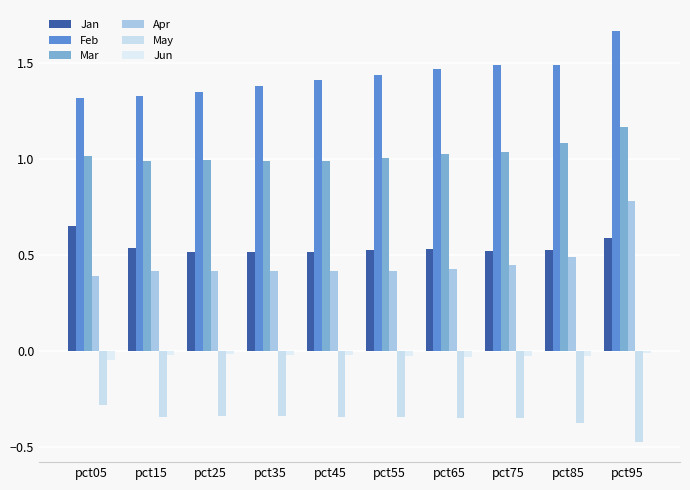

What is the difference between the maximum and second lowest values in the Jan series?

0.1